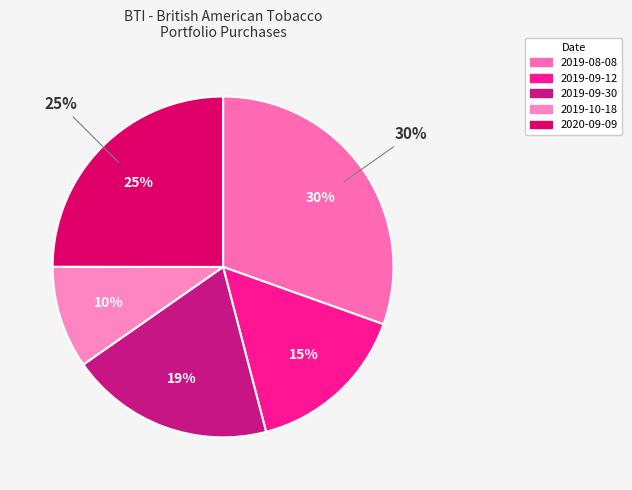

Does 2020-09-09 represent more than half of the total?

No